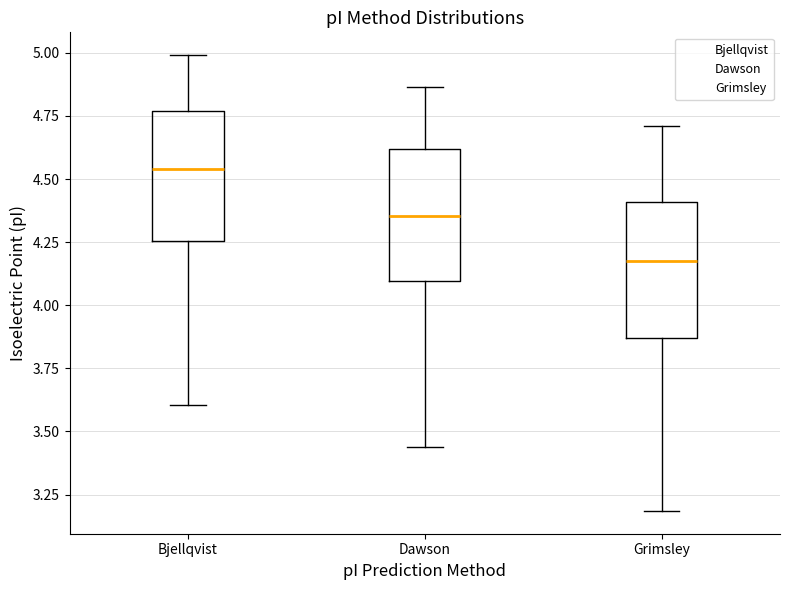

Reading left to right, read every box against the y-axis: the position of its median line, the range the box covers, and the ends of its whiskers. The values are not printed on the chart, so give them approximately, as read against the axis.

Bjellqvist: median 4.55, box 4.25 to 4.75, whiskers 3.60 to 5.00
Dawson: median 4.35, box 4.10 to 4.60, whiskers 3.45 to 4.85
Grimsley: median 4.20, box 3.85 to 4.40, whiskers 3.20 to 4.70